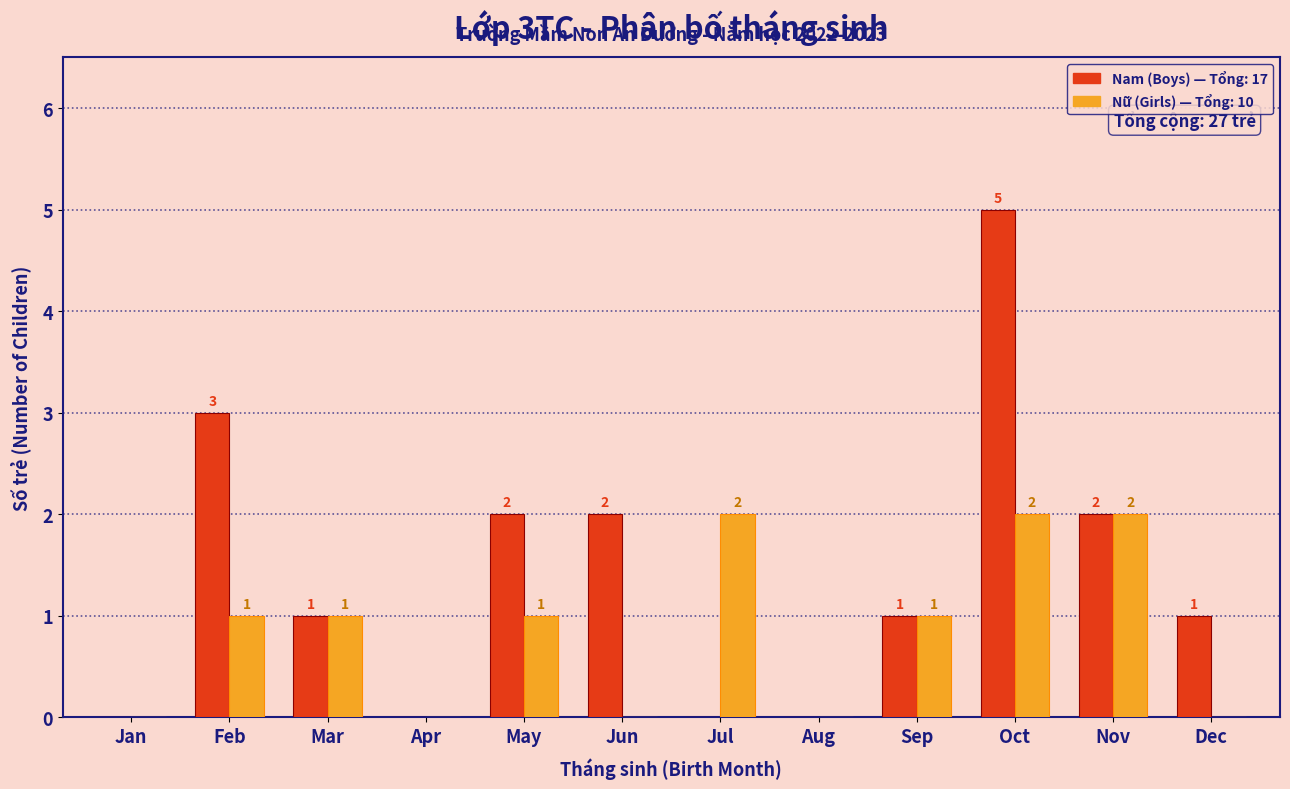

Reading left to right, what are all the values shown in this chart?

Nam (Boys): Jan=0	Feb=3	Mar=1	Apr=0	May=2	Jun=2	Jul=0	Aug=0	Sep=1	Oct=5	Nov=2	Dec=1
Nữ (Girls): Jan=0	Feb=1	Mar=1	Apr=0	May=1	Jun=0	Jul=2	Aug=0	Sep=1	Oct=2	Nov=2	Dec=0